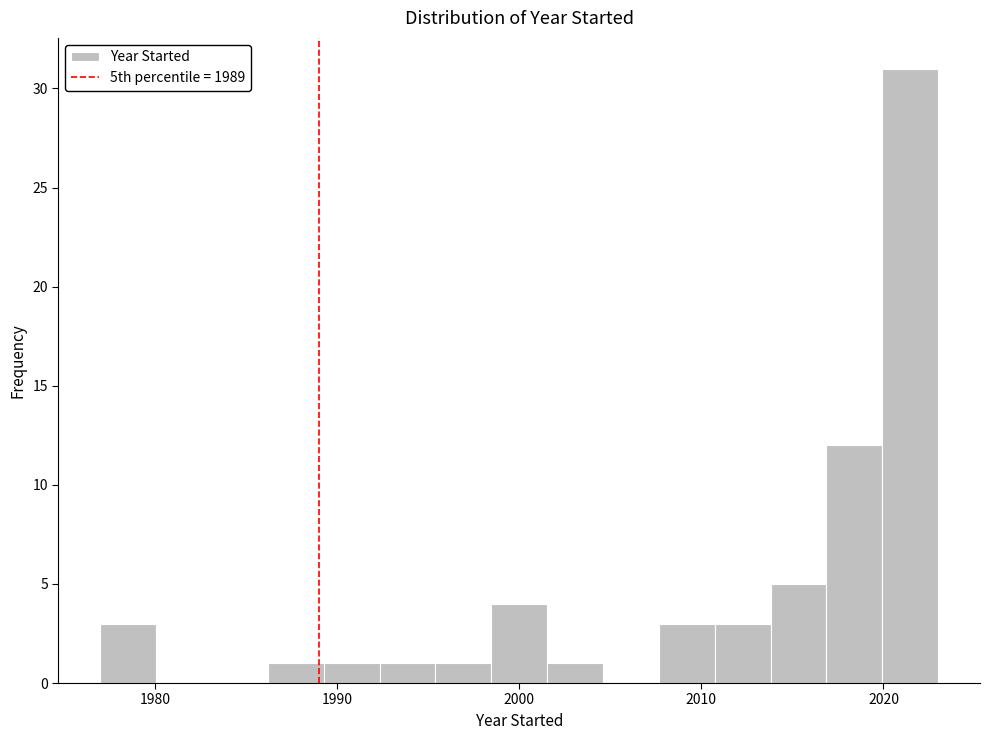

Around what value on the x-axis is the tallest bar? Give the approximate position of its centre, as read against the axis.

2021